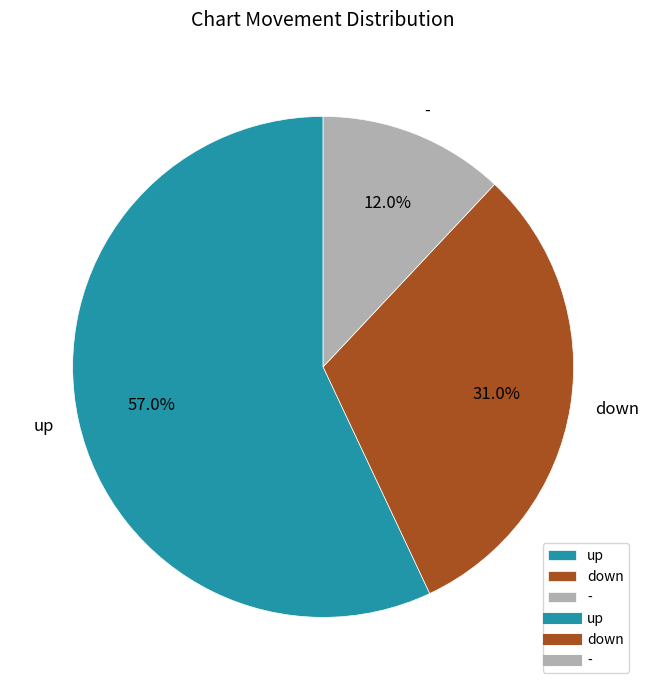

Which has a higher value, up or down?

up